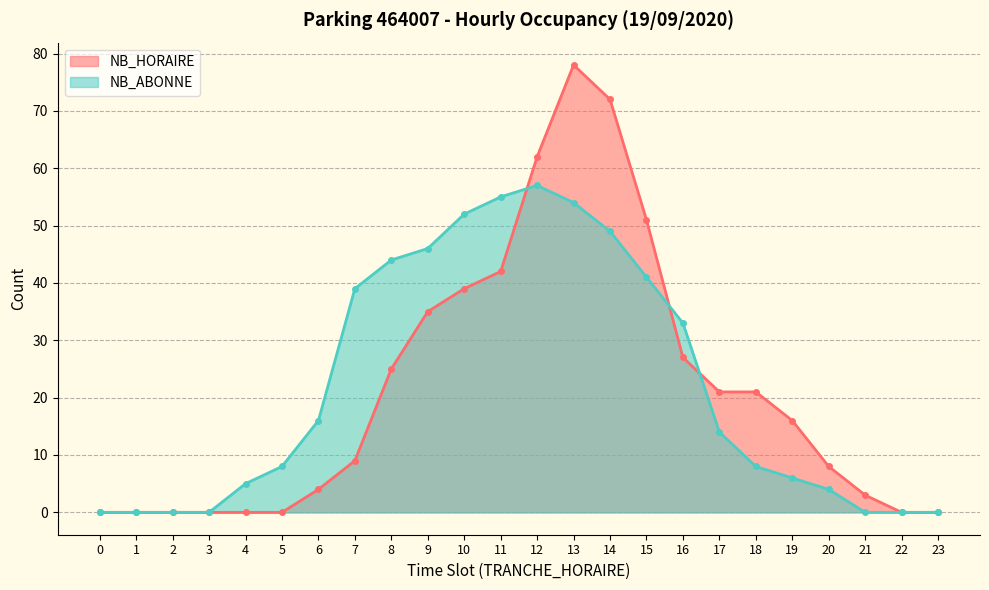

What is the difference between the highest and lowest values at 5?

8